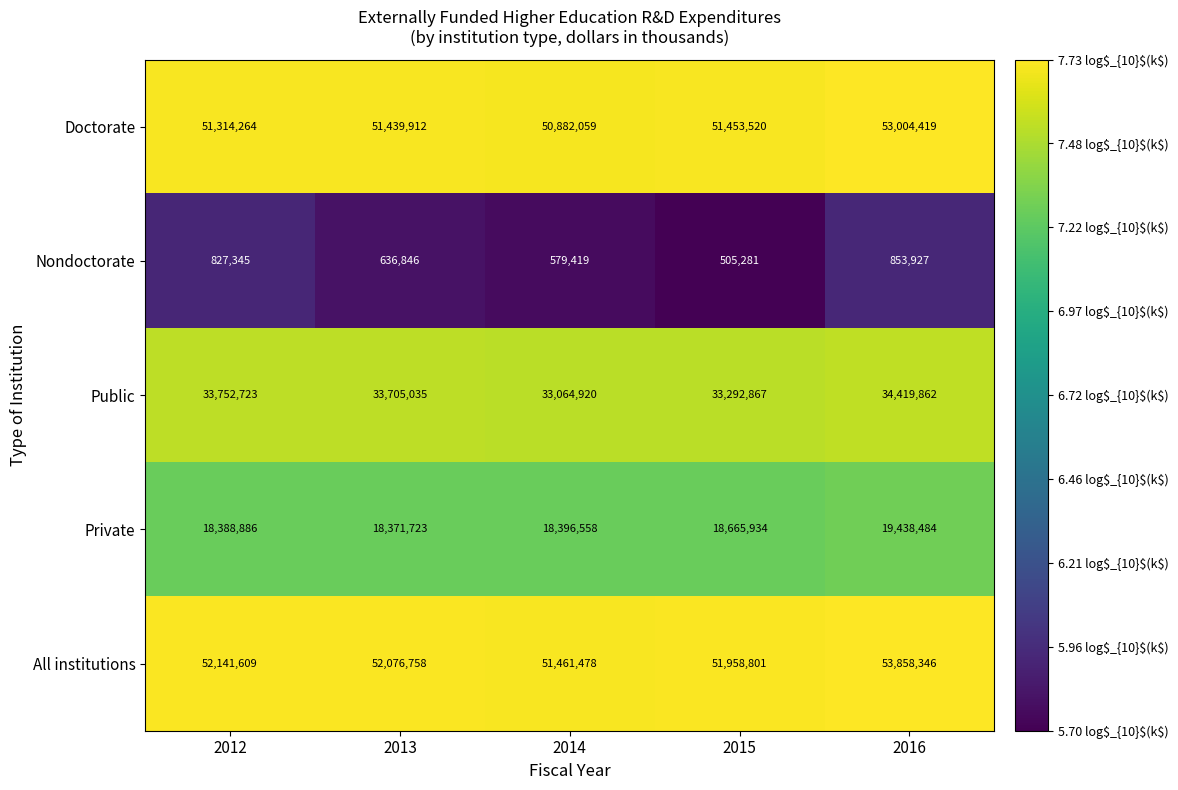

Reading left to right, extract all data points from this chart.

Doctorate: 51314264	51439912	50882059	51453520	53004419
Nondoctorate: 827345	636846	579419	505281	853927
Public: 33752723	33705035	33064920	33292867	34419862
Private: 18388886	18371723	18396558	18665934	19438484
All institutions: 52141609	52076758	51461478	51958801	53858346